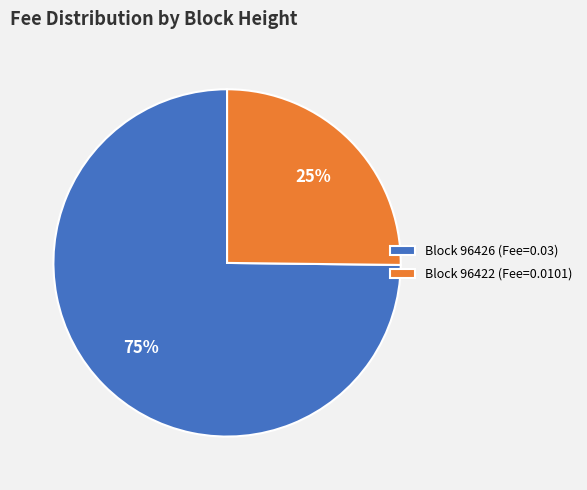

What is the smallest slice in the pie chart?

Block 96422 (Fee=0.0101)